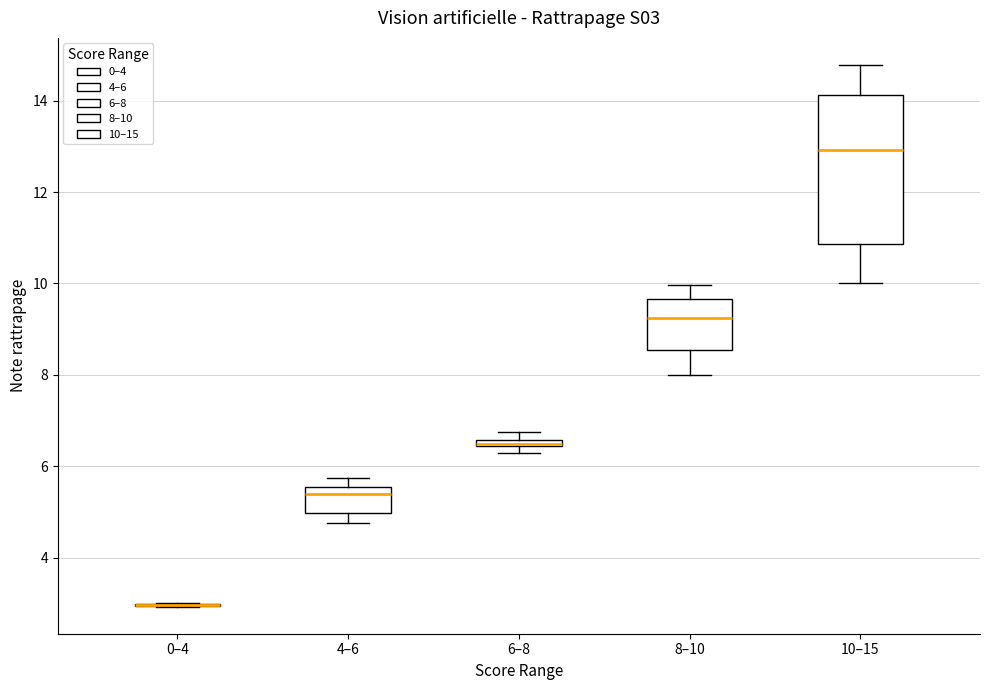

Comparing the boxes themselves (not the whiskers), which one is the tallest?

10–15